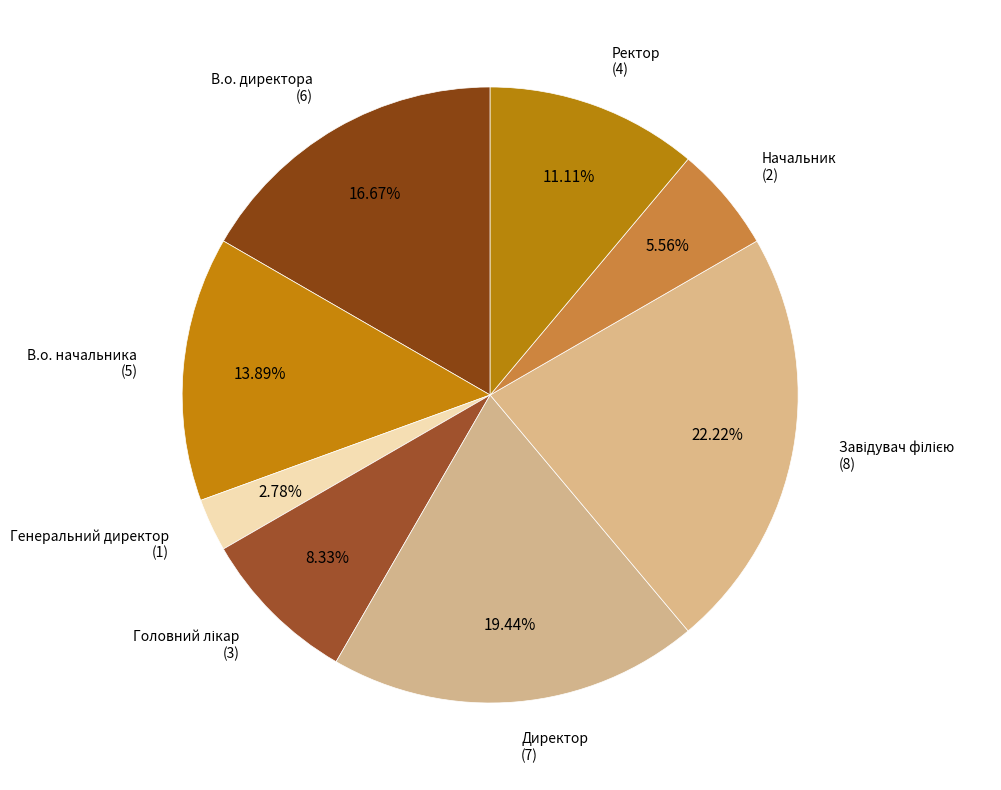

How many segments does this pie chart have?

8